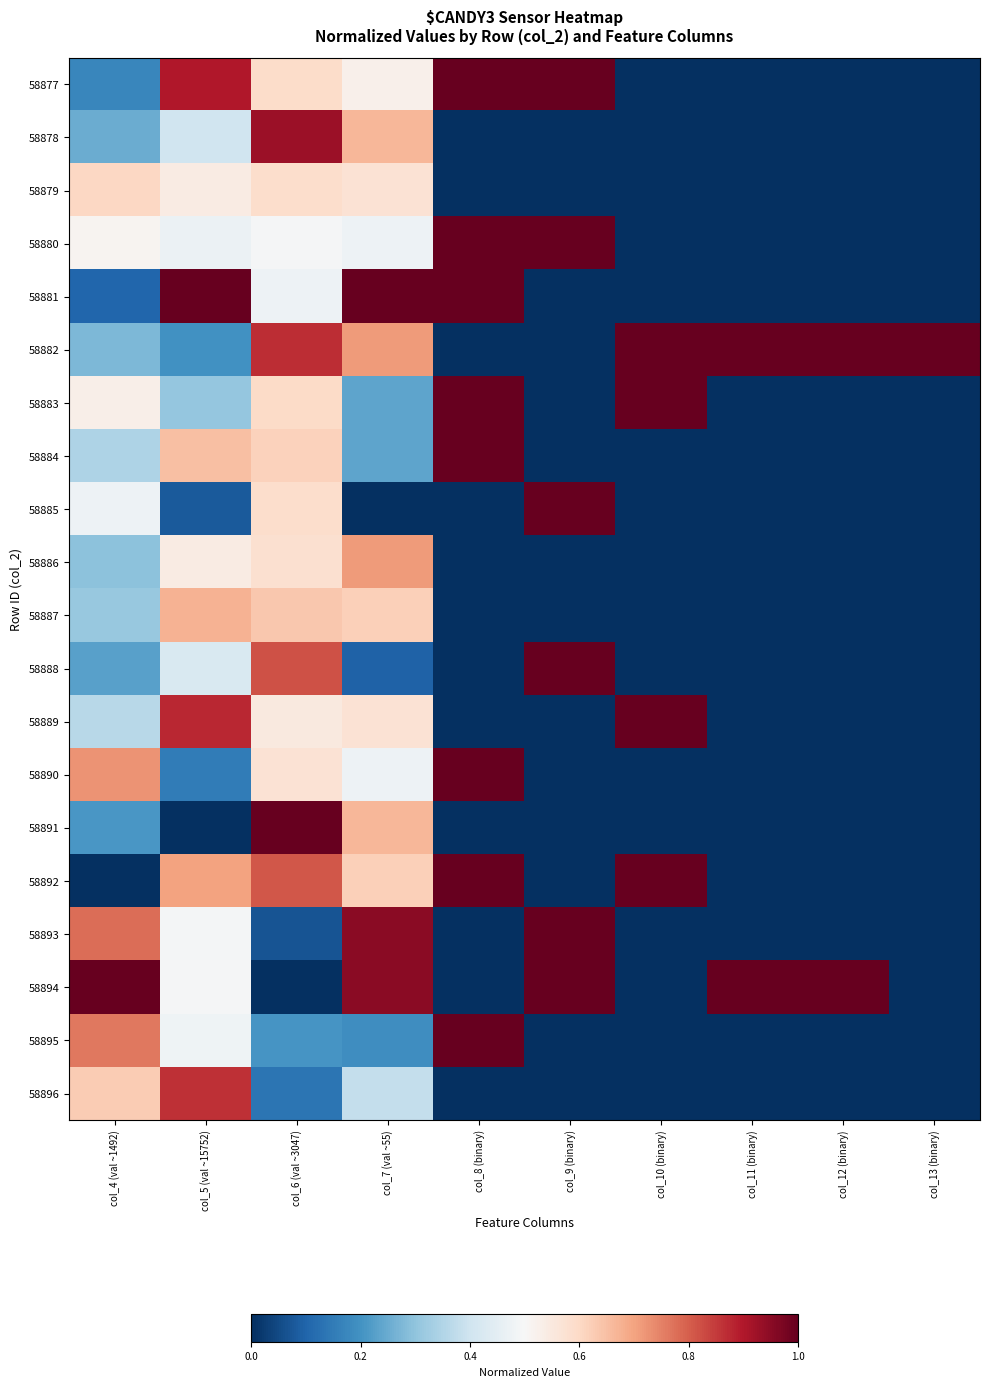

Which series has the largest total across all categories?

58882